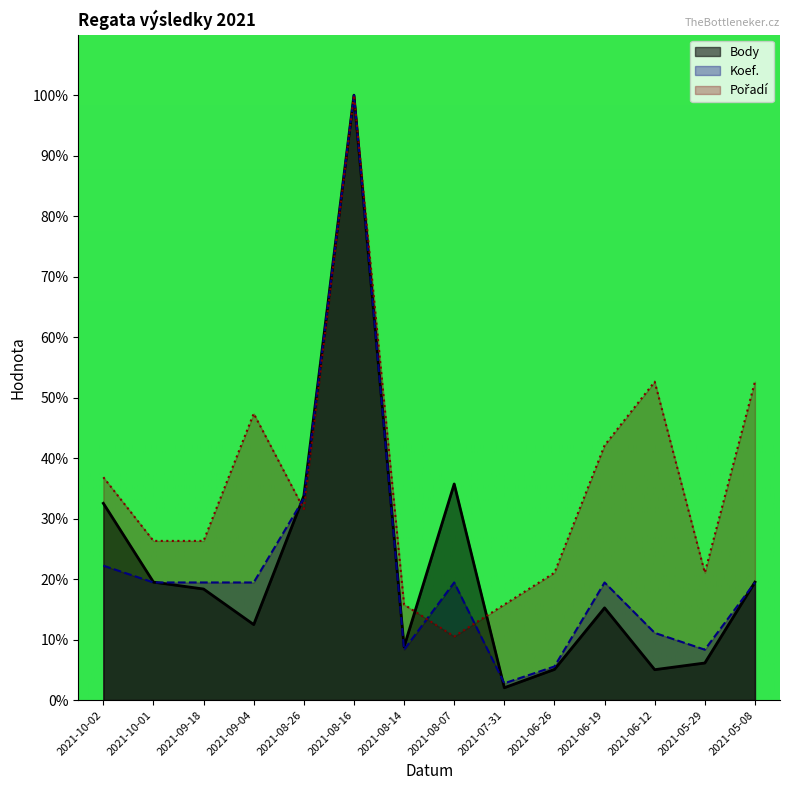

Which series has the widest spread of values?

Body